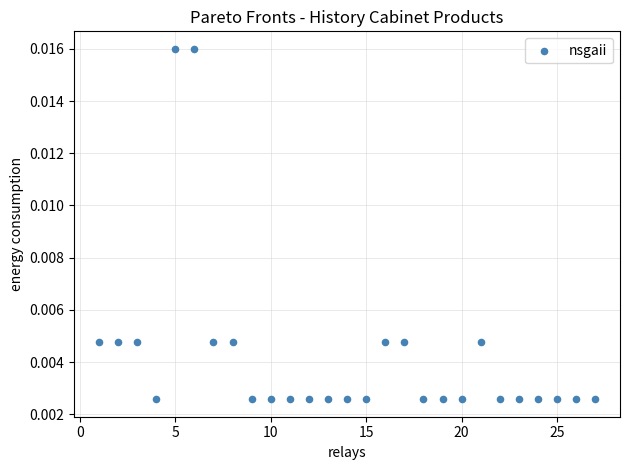

What is the range of X values (max minus min)?

26.0